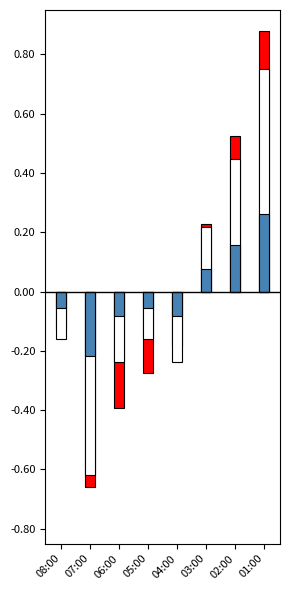

What is the lowest value of the Temperature (norm) series?

-0.7